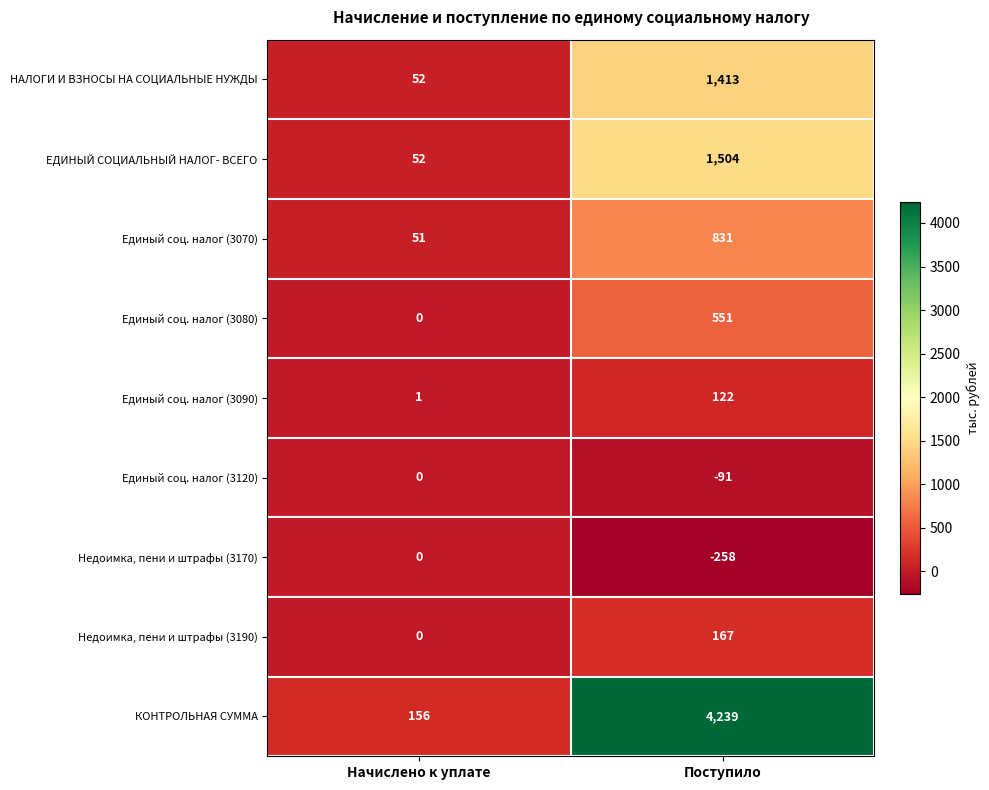

What is the total value across all series at Начислено к уплате?

312